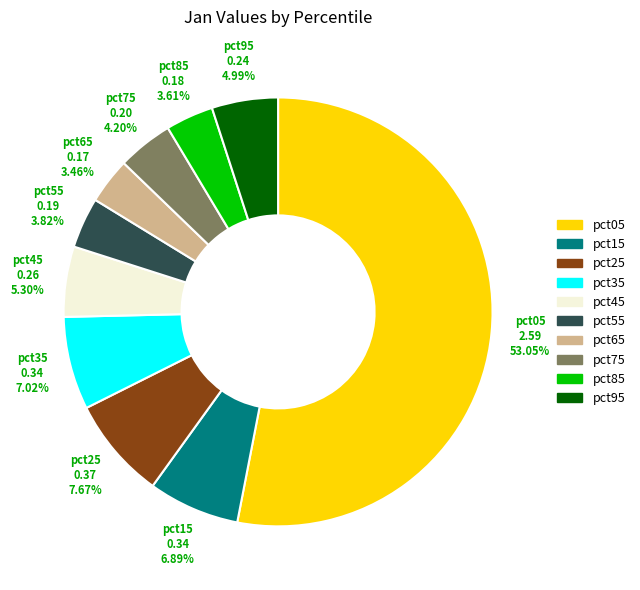

The pct45 slice represents 14% of the pie. True or false?

False